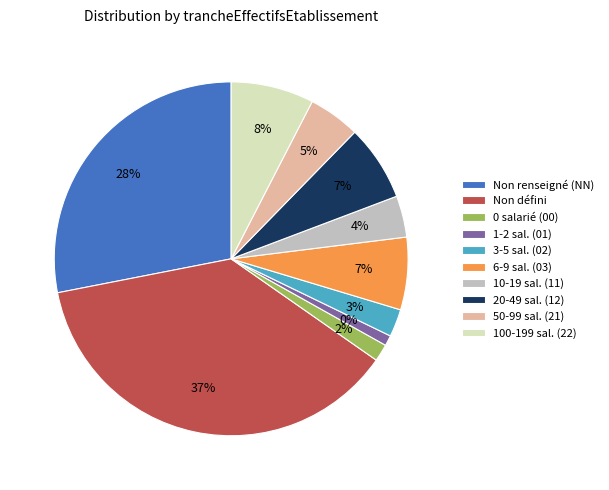

Which category has the smallest portion of the pie?

01